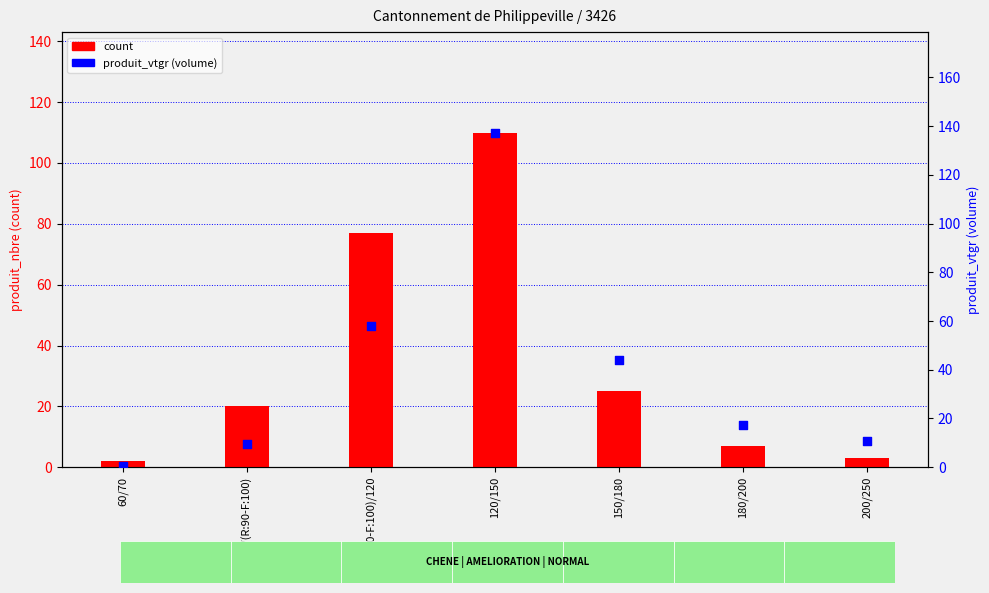

What are all the series names shown in the legend?

count, produit_vtgr (volume)